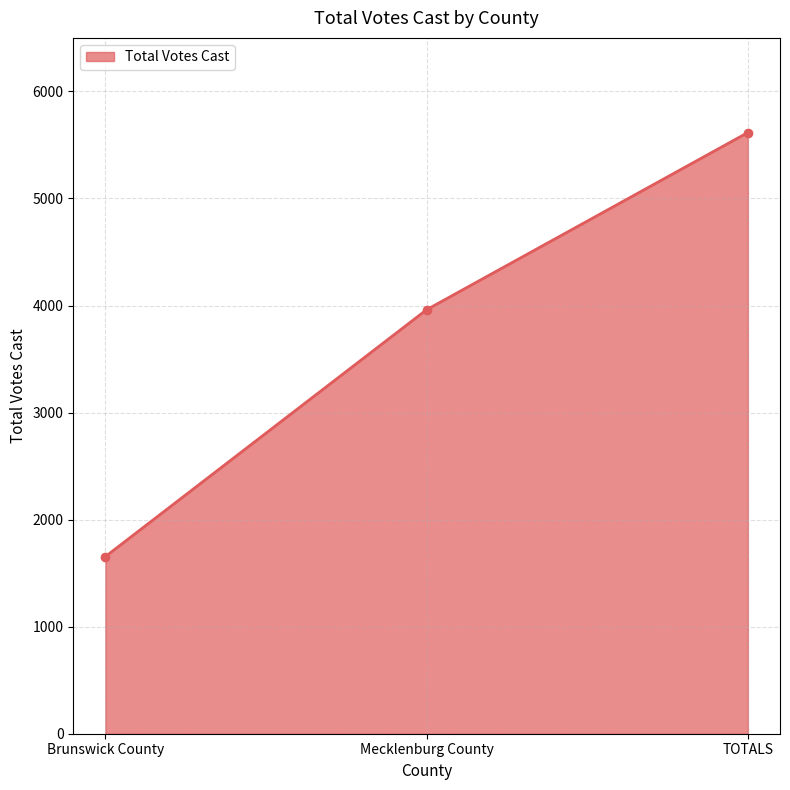

Rank the categories by value from lowest to highest.

Brunswick County, Mecklenburg County, TOTALS